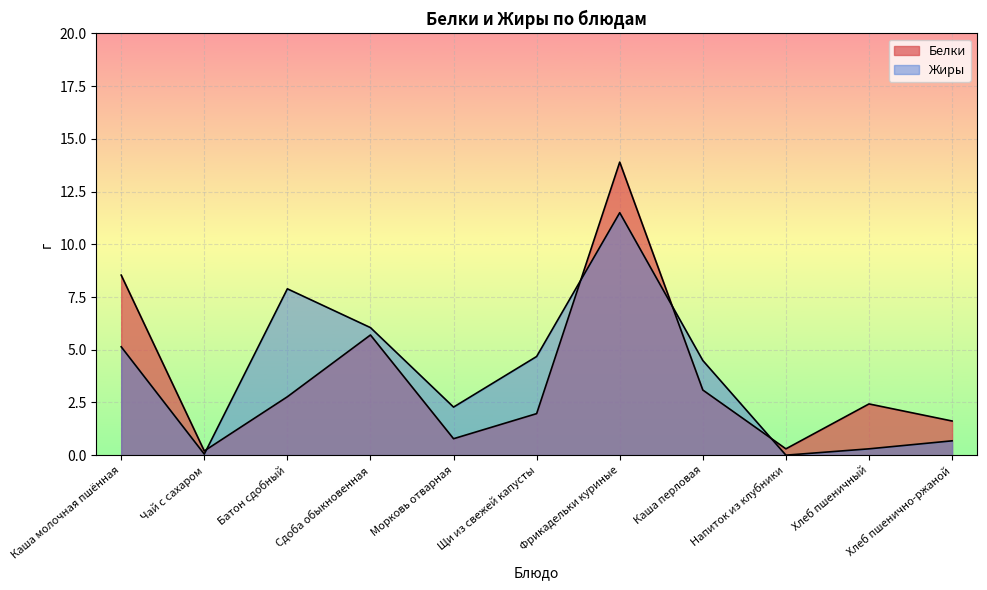

Rank the categories by Белки value from highest to lowest.

Фрикадельки куриные, Каша молочная пшённая, Сдоба обыкновенная, Каша перловая, Батон сдобный, Хлеб пшеничный, Щи из свежей капусты, Хлеб пшенично-ржаной, Морковь отварная, Напиток из клубники, Чай с сахаром